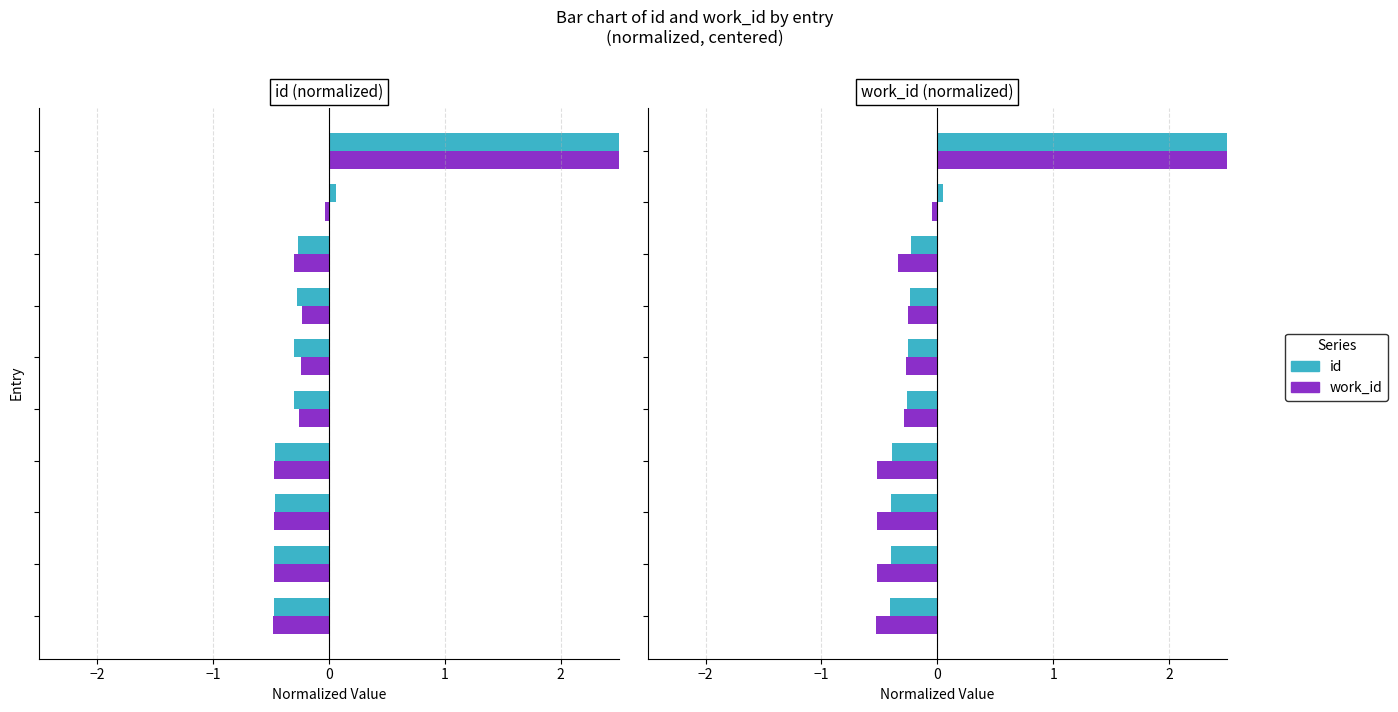

True or false: work_id (centered) has a value of -0.3 at −3.

False